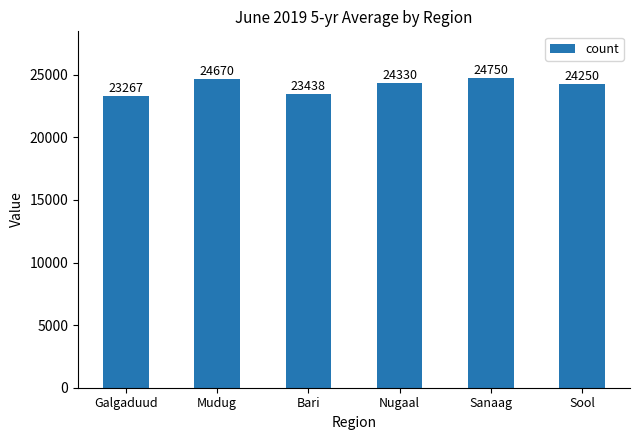

True or false: the data shows 24250.0 at Sool.

True